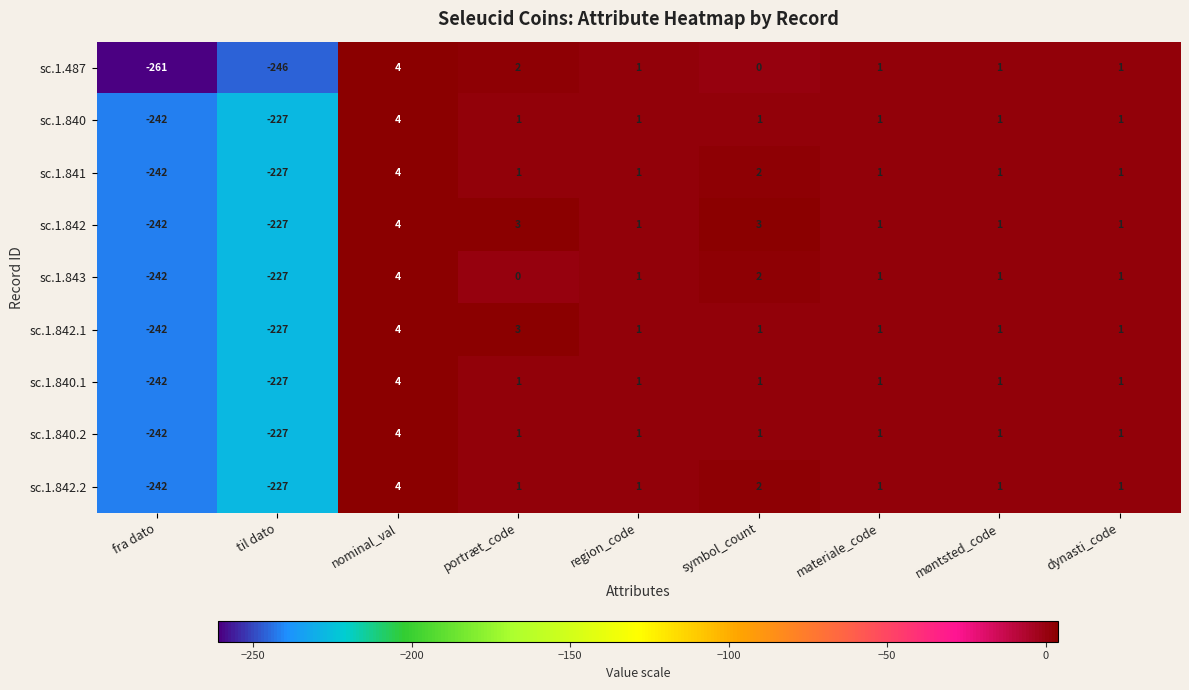

True or false: sc.1.840 has a value of 1 at region_code.

True